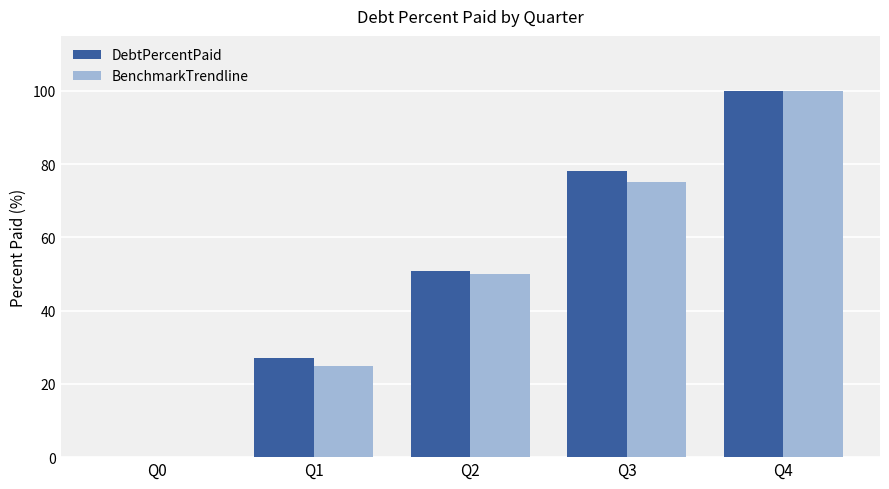

What is the total value across all series at Q3?

153.2